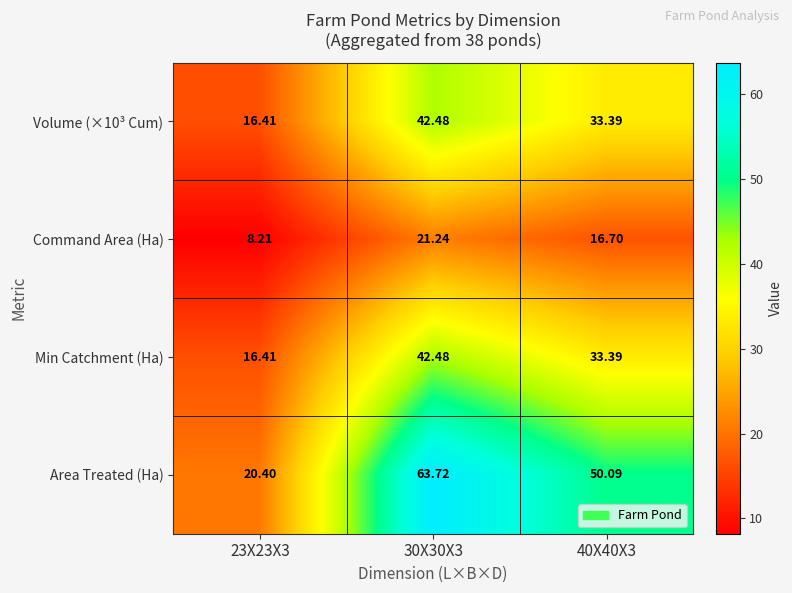

Which series changed the most between 23X23X3 and 30X30X3?

Area Treated (Ha)